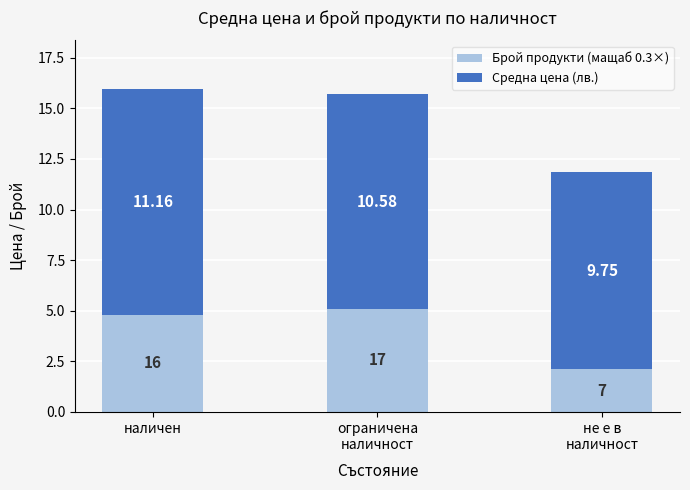

At which category is the sum across all series the highest?

наличен